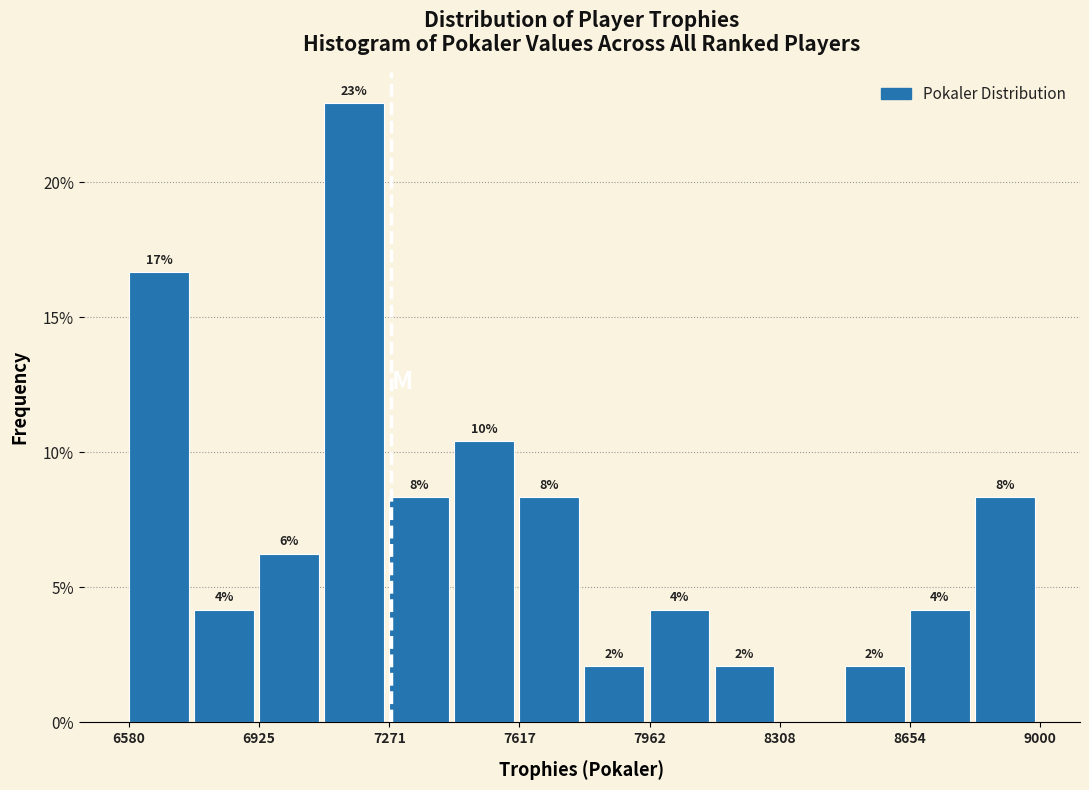

Read against the x-axis, roughly where is the centre of the tallest bar?

7200